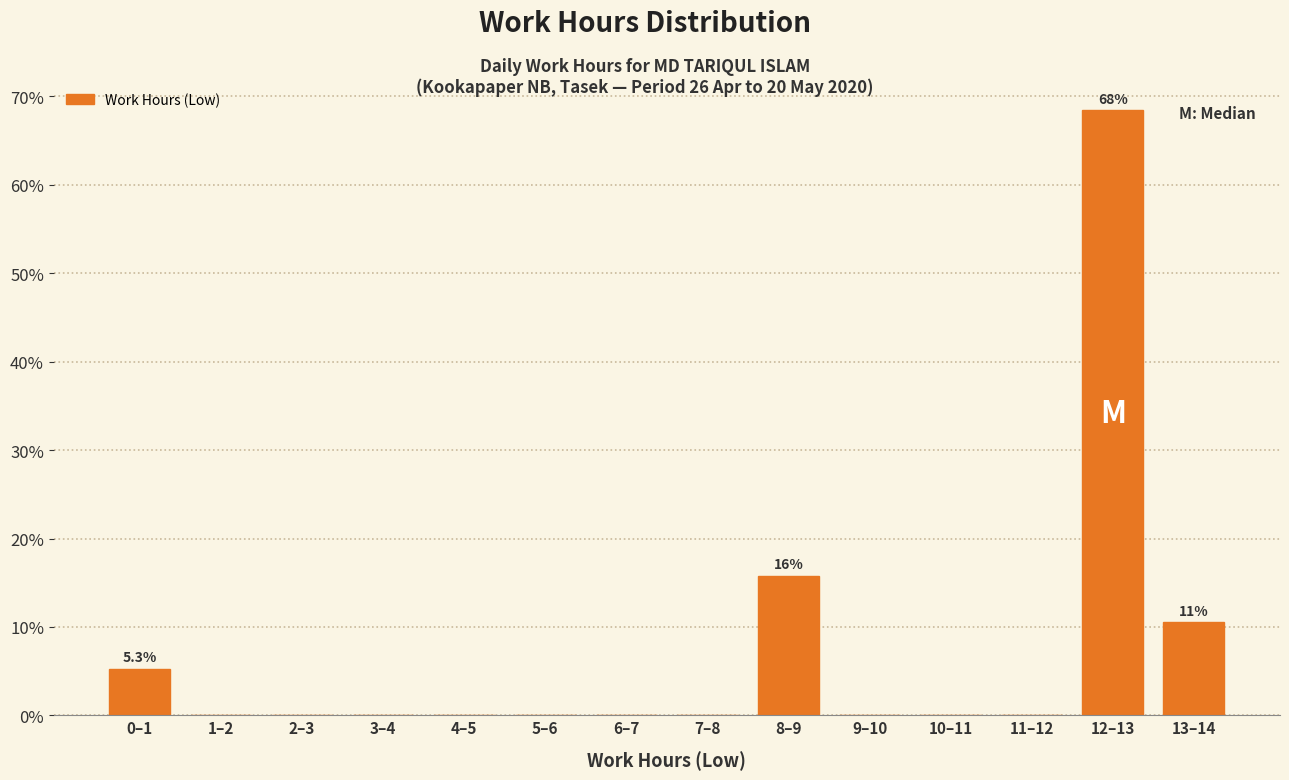

Reading right to left, what are all the values shown in this chart?

13–14=10.5	12–13=68.4	11–12=0.0	10–11=0.0	9–10=0.0	8–9=15.8	7–8=0.0	6–7=0.0	5–6=0.0	4–5=0.0	3–4=0.0	2–3=0.0	1–2=0.0	0–1=5.3